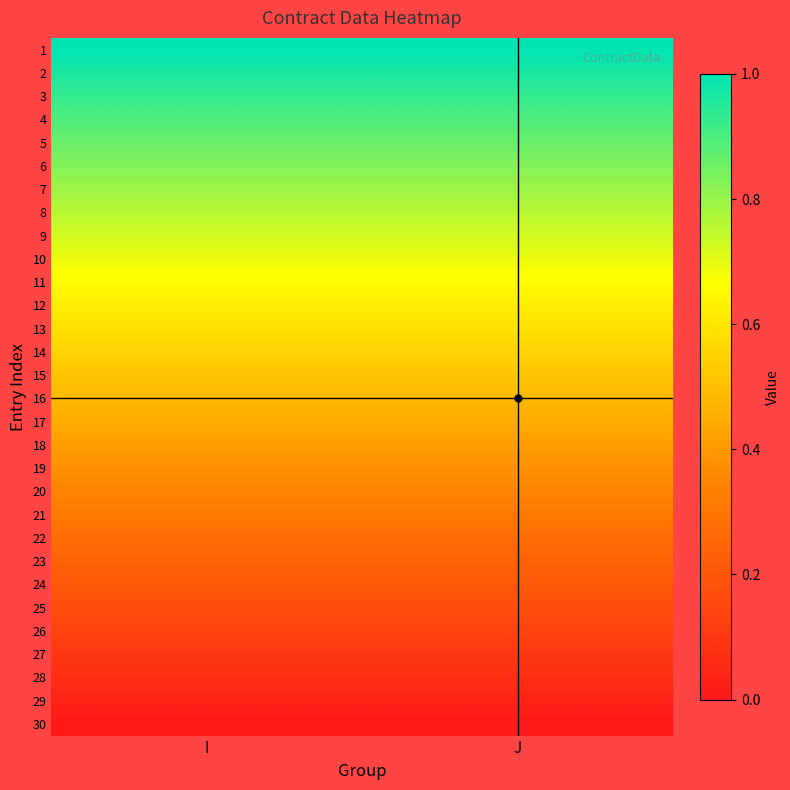

What is the difference between the highest and lowest values at J?

1.0